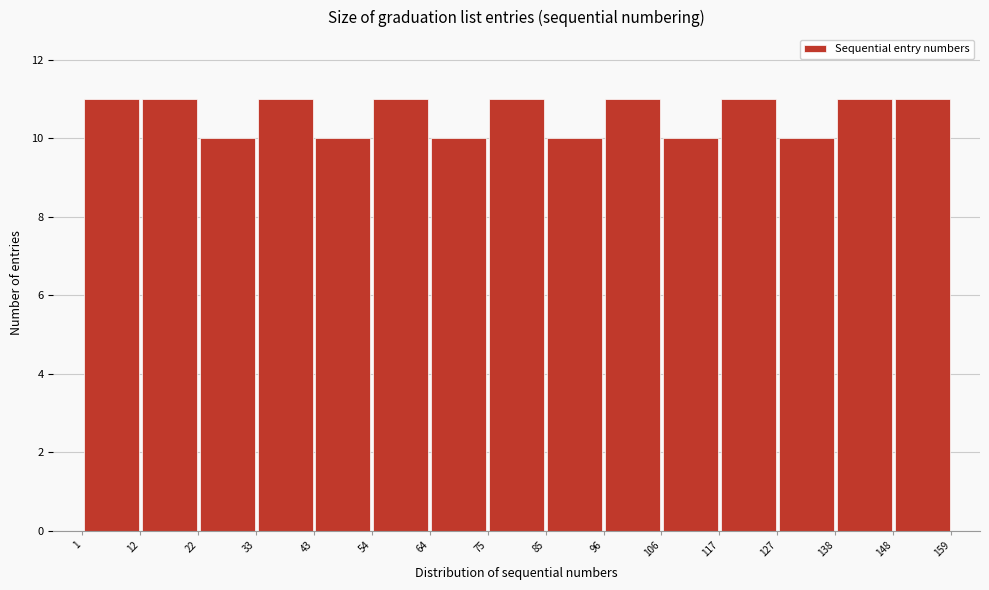

Reading left to right, transcribe this chart: for each bar, give the range it covers on the x-axis and its height. The values are not printed on the chart, so give them approximately, as read against the axis.

1 to 12: 11
12 to 22: 11
22 to 33: 10
33 to 43: 11
43 to 54: 10
54 to 64: 11
64 to 75: 10
75 to 85: 11
85 to 96: 10
96 to 106: 11
106 to 117: 10
117 to 127: 11
127 to 138: 10
138 to 148: 11
148 to 159: 11